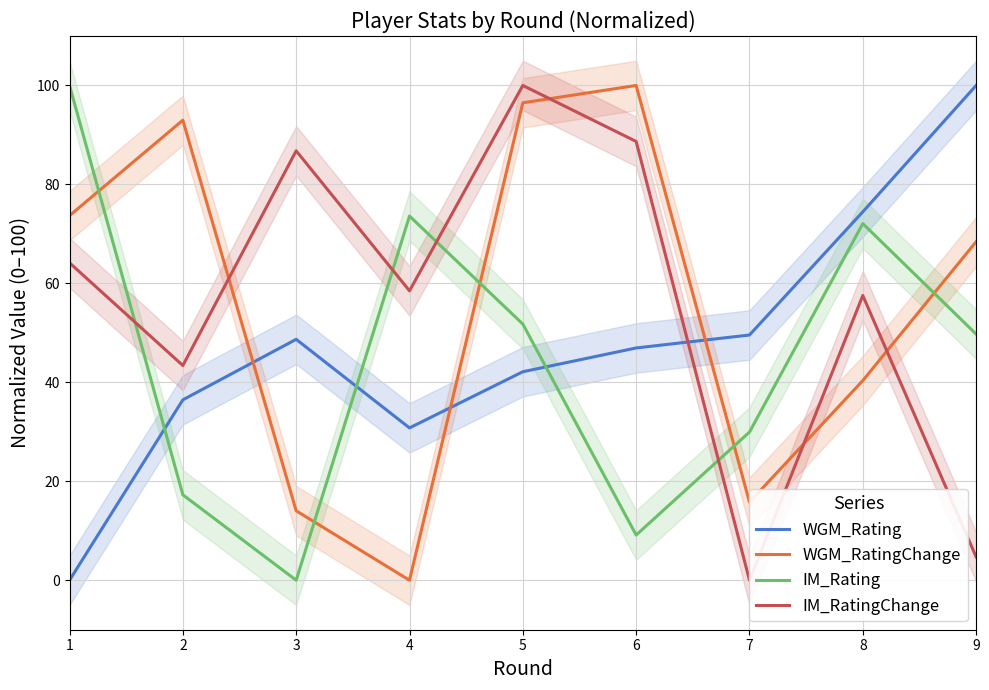

Is the value of WGM_Rating at 8 greater than the value of WGM_RatingChange at 3?

Yes